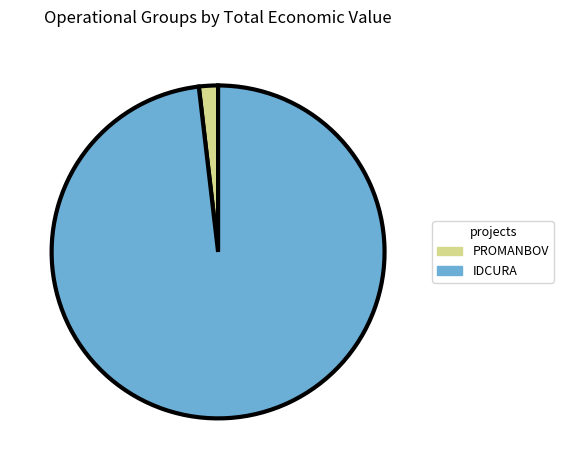

True or false: PROMANBOV accounts for 15% of the total.

False